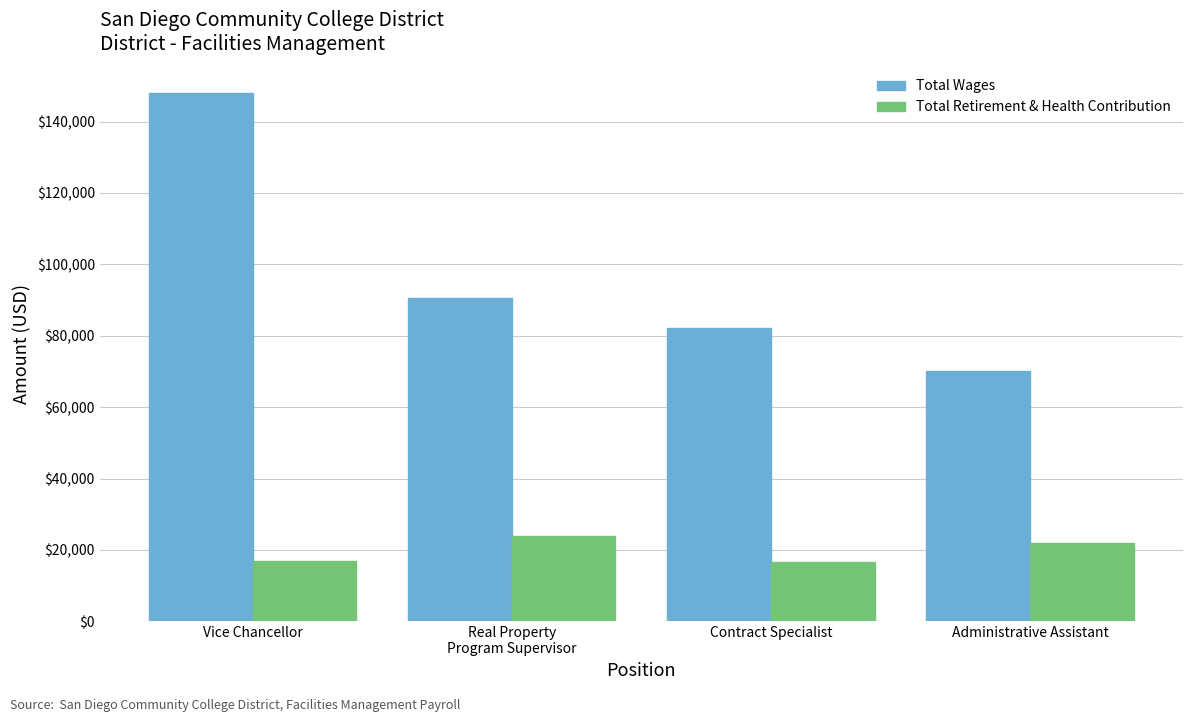

Count the Total Wages values in the range 82068 to 147908.

3